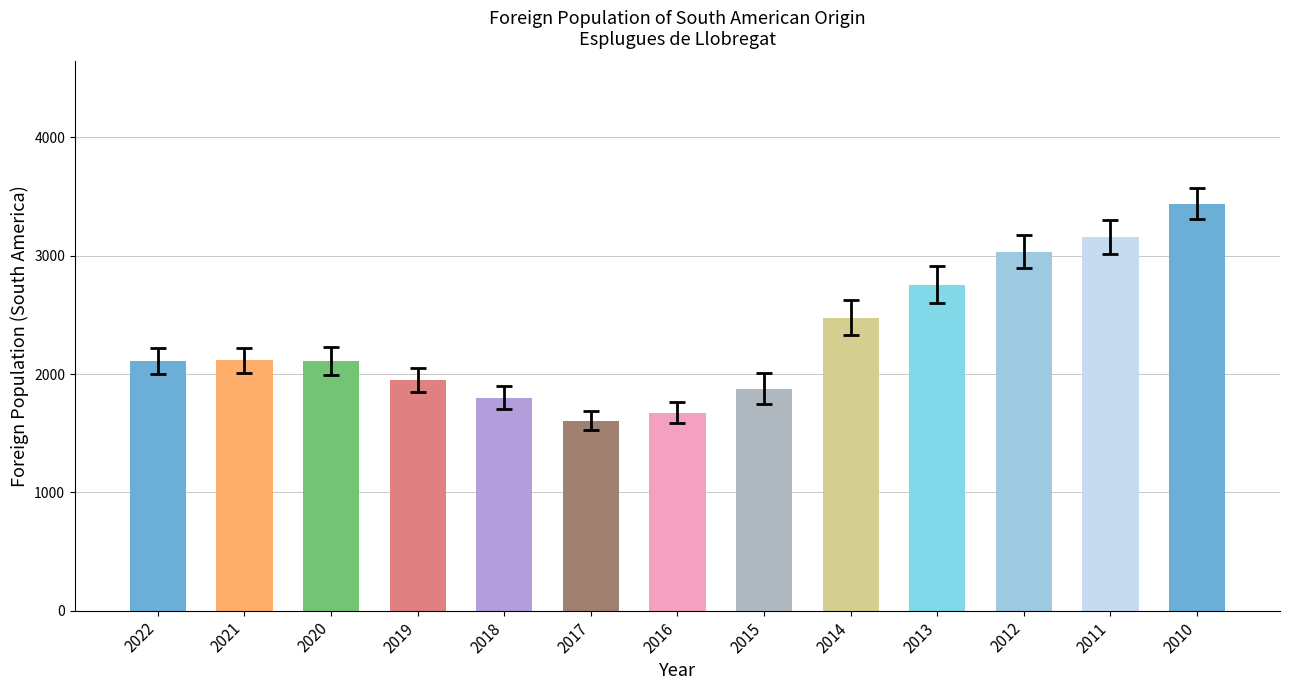

How many bars are there in total?

13